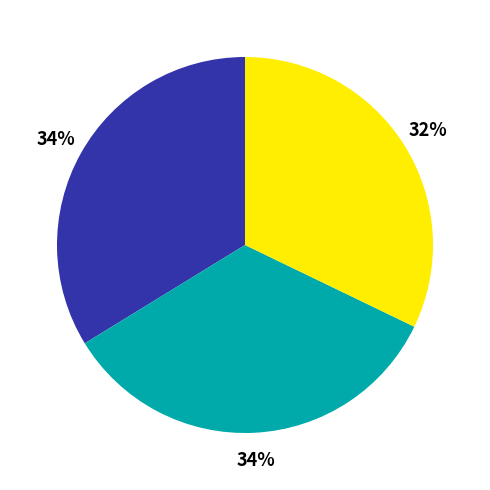

To the nearest percent, what is the average slice percentage?

33%